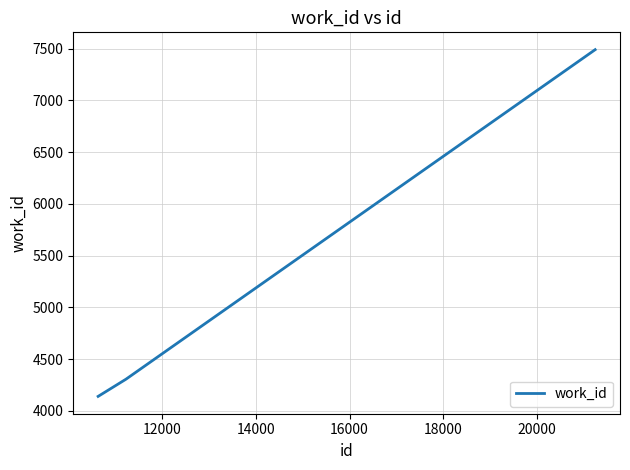

What is the sum of all values?

15937